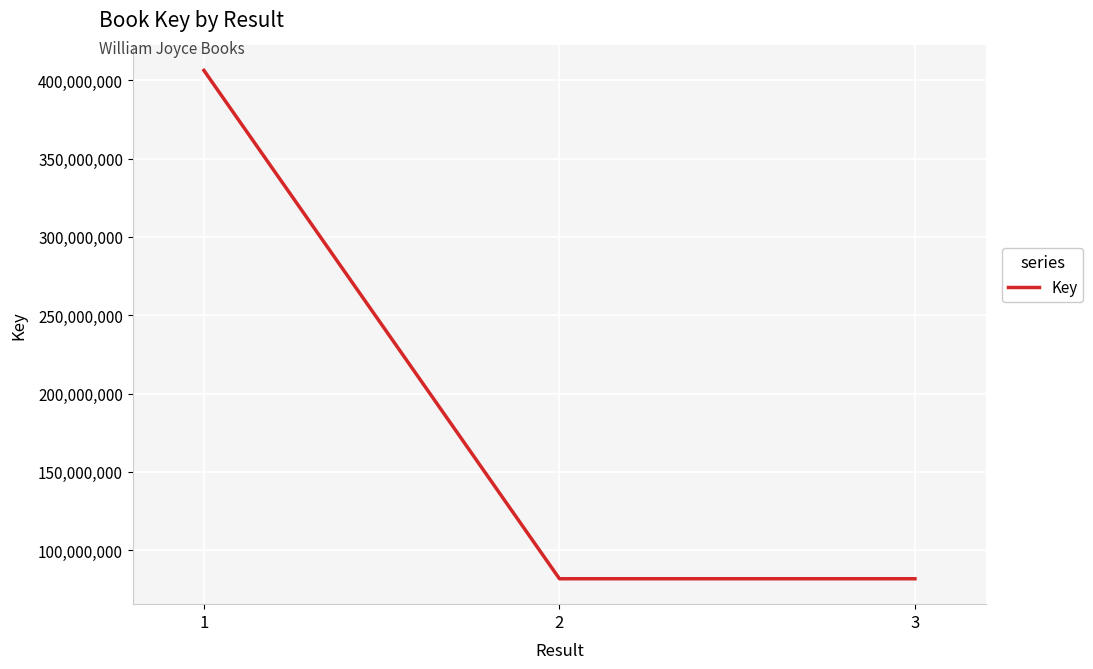

Which has a higher value, 3 or 1?

1